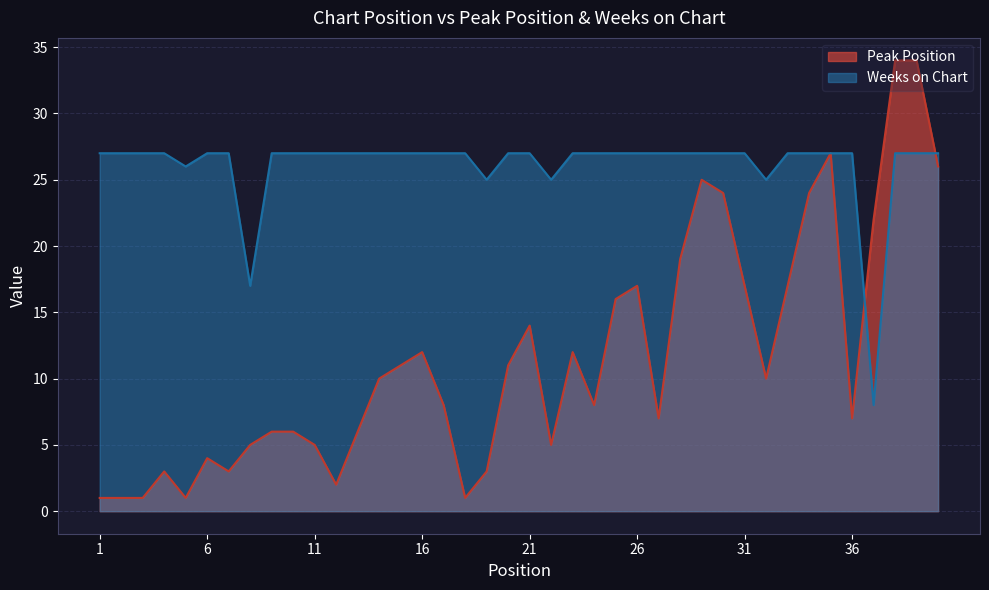

Reading left to right, what are all the values shown in this chart?

Peak Position: 1=1	2=1	3=1	4=3	5=1	6=4	7=3	8=5	9=6	10=6	11=5	12=2	13=6	14=10	15=11	16=12	17=8	18=1	19=3	20=11	21=14	22=5	23=12	24=8	25=16	26=17	27=7	28=19	29=25	30=24	31=17	32=10	33=17	34=24	35=27	36=7	37=22	38=34	39=34	40=26
Weeks on Chart: 1=27	2=27	3=27	4=27	5=26	6=27	7=27	8=17	9=27	10=27	11=27	12=27	13=27	14=27	15=27	16=27	17=27	18=27	19=25	20=27	21=27	22=25	23=27	24=27	25=27	26=27	27=27	28=27	29=27	30=27	31=27	32=25	33=27	34=27	35=27	36=27	37=8	38=27	39=27	40=27